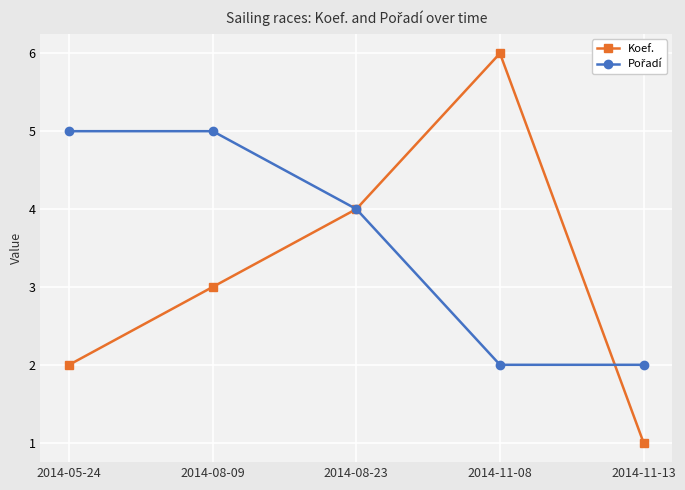

In Koef., how many points are higher than both neighbors (excluding endpoints)?

1